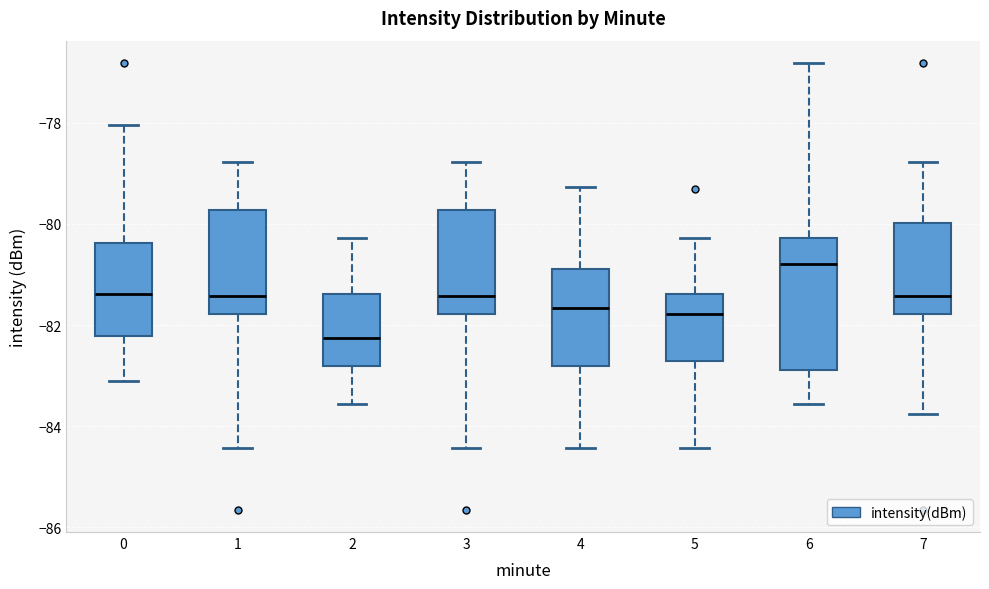

Reading left to right, read every box against the y-axis: the position of its median line, the range the box covers, and the ends of its whiskers. The values are not printed on the chart, so give them approximately, as read against the axis.

0: median -81.4, box -82.2 to -80.4, whiskers -83.2 to -78.0
1: median -81.4, box -81.8 to -79.8, whiskers -84.4 to -78.8
2: median -82.2, box -82.8 to -81.4, whiskers -83.6 to -80.2
3: median -81.4, box -81.8 to -79.8, whiskers -84.4 to -78.8
4: median -81.6, box -82.8 to -80.8, whiskers -84.4 to -79.2
5: median -81.8, box -82.8 to -81.4, whiskers -84.4 to -80.2
6: median -80.8, box -82.8 to -80.2, whiskers -83.6 to -76.8
7: median -81.4, box -81.8 to -80.0, whiskers -83.8 to -78.8